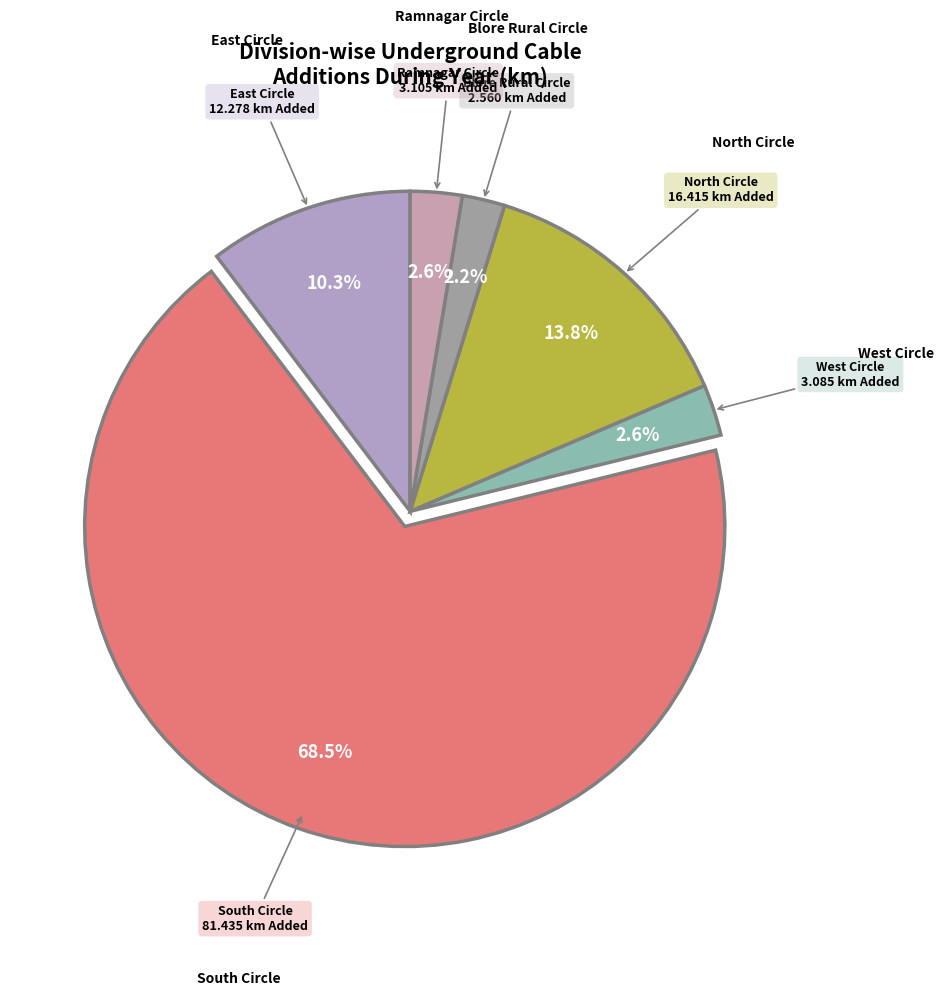

Is there any slice that represents more than half of the pie?

Yes